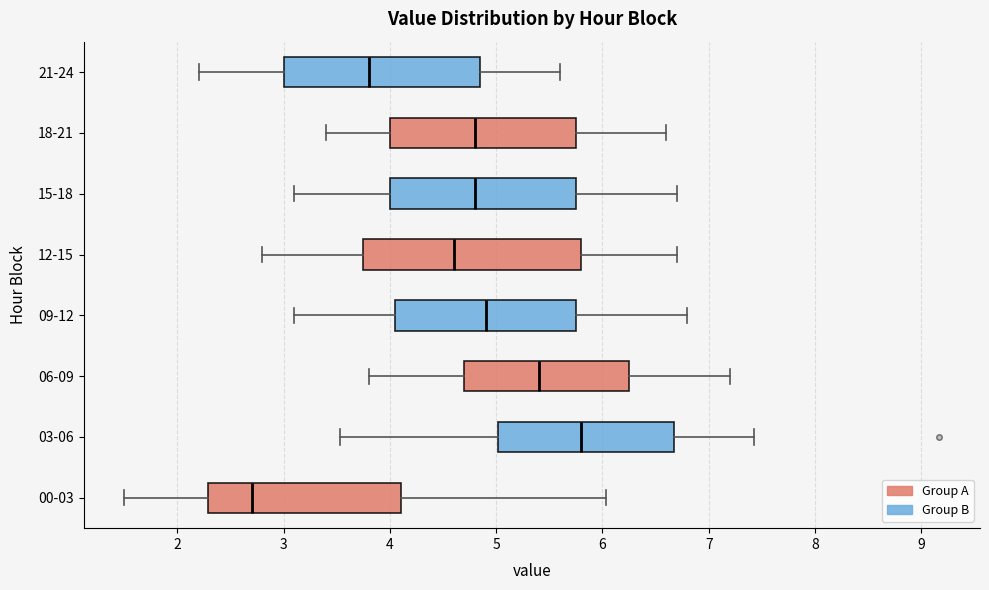

Reading bottom to top, read every box against the x-axis: the position of its median line, the range the box covers, and the ends of its whiskers. The values are not printed on the chart, so give them approximately, as read against the axis.

00-03: median 2.7, box 2.3 to 4.1, whiskers 1.5 to 6.0
03-06: median 5.8, box 5.0 to 6.7, whiskers 3.5 to 7.4
06-09: median 5.4, box 4.7 to 6.3, whiskers 3.8 to 7.2
09-12: median 4.9, box 4.1 to 5.8, whiskers 3.1 to 6.8
12-15: median 4.6, box 3.8 to 5.8, whiskers 2.8 to 6.7
15-18: median 4.8, box 4.0 to 5.8, whiskers 3.1 to 6.7
18-21: median 4.8, box 4.0 to 5.8, whiskers 3.4 to 6.6
21-24: median 3.8, box 3.0 to 4.9, whiskers 2.2 to 5.6